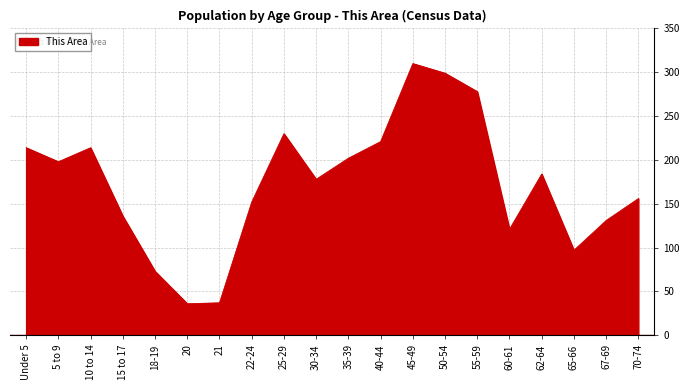

What is the difference between the values at 25-29 and 55-59?

48